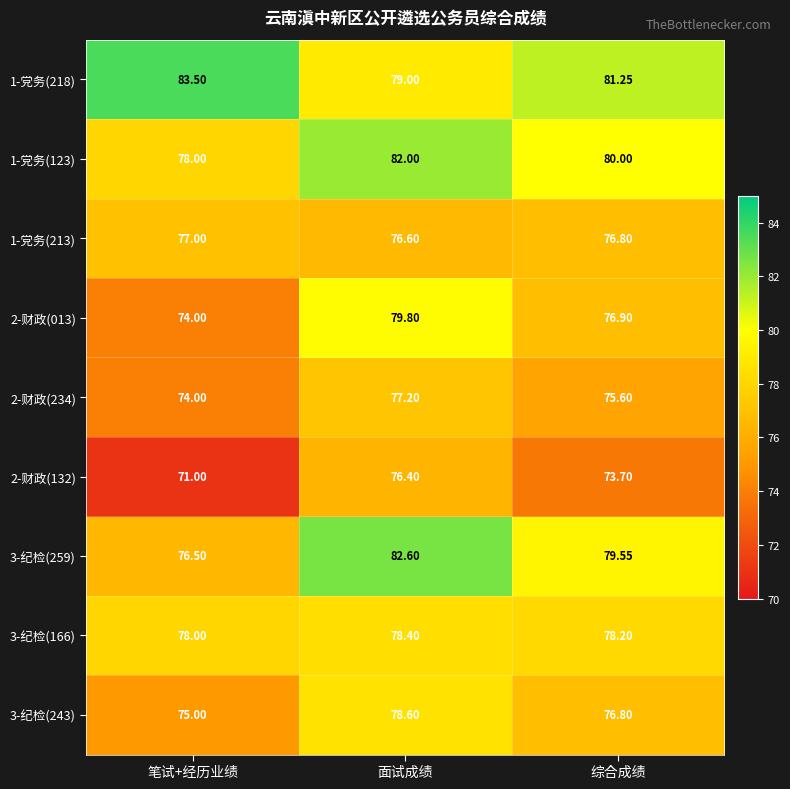

Which series changed the most between 笔试+经历业绩 and 综合成绩?

3-纪检(259)